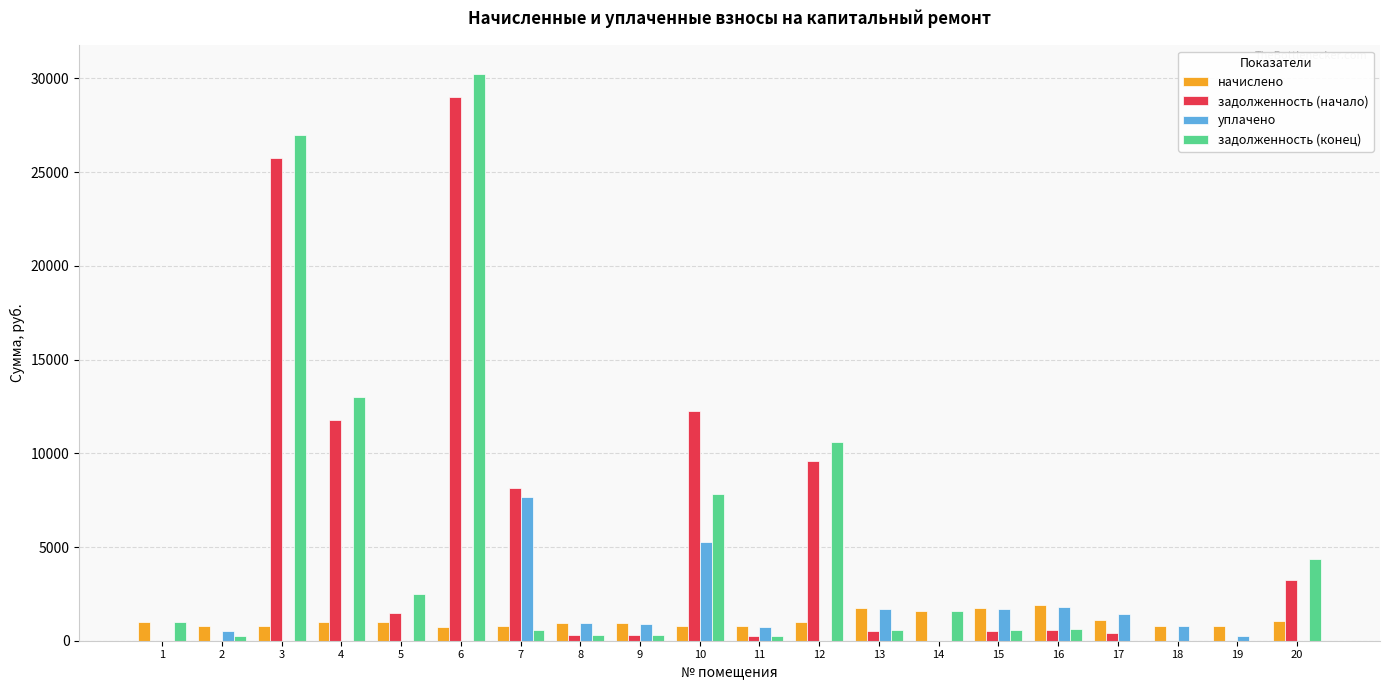

What is the average value of the начислено series?

1062.6